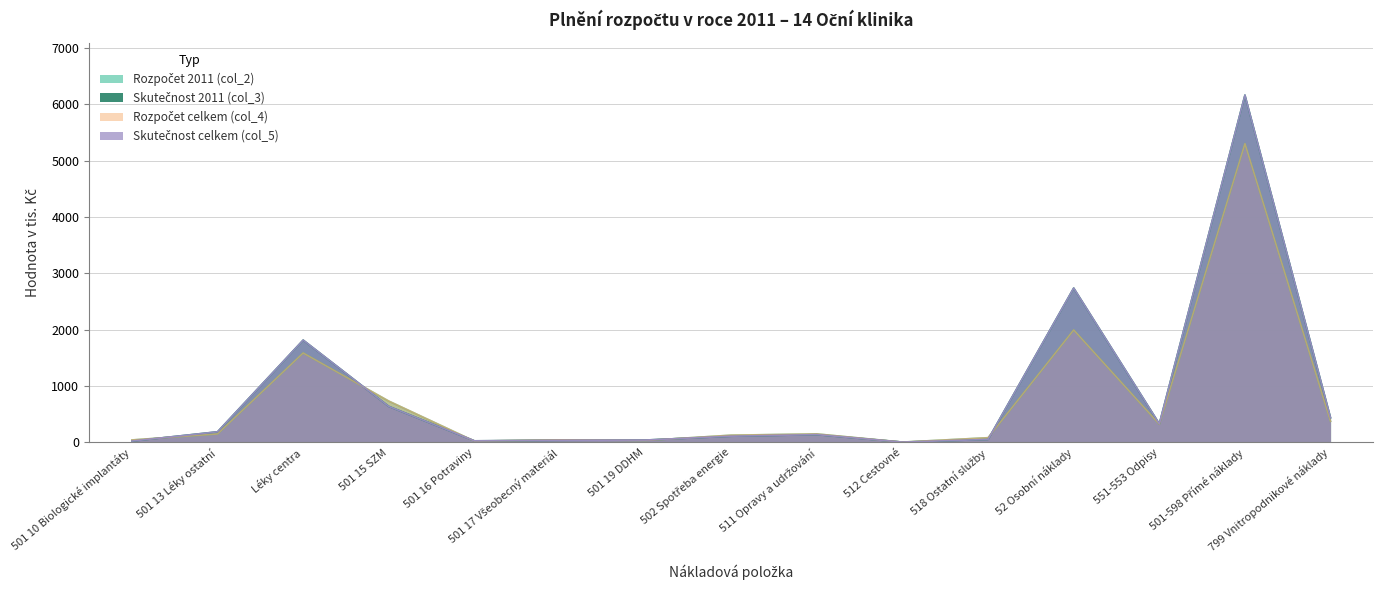

Where is Skutečnost 2011 (col_3) nearest to the value 3084?

52 Osobní náklady